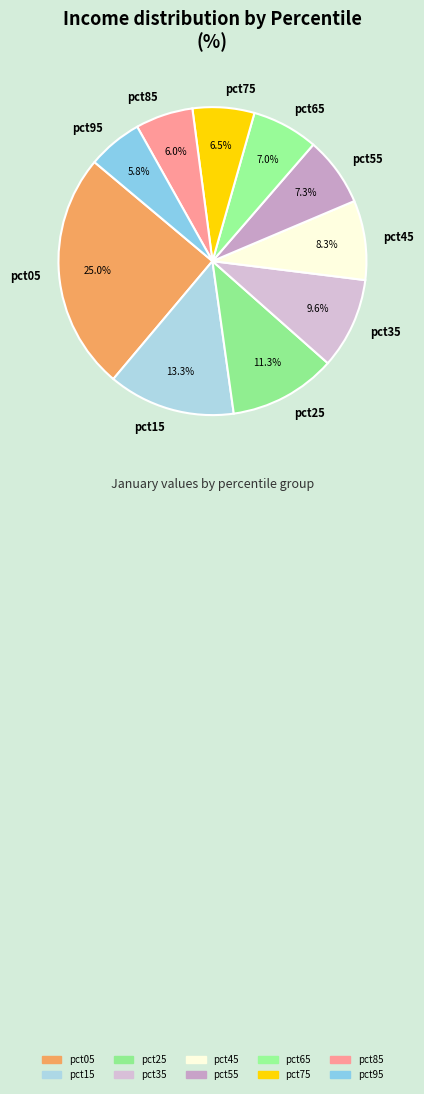

Which slice is the largest?

pct05